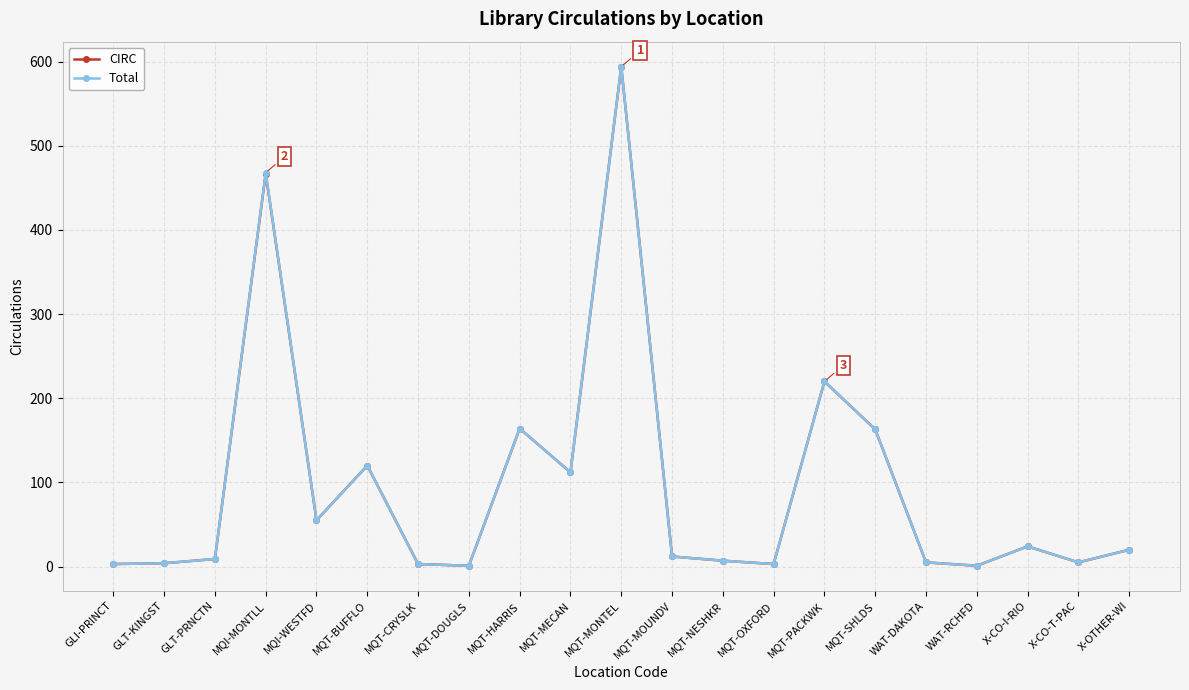

The Total series shows 220 at MQT-PACKWK. True or false?

True